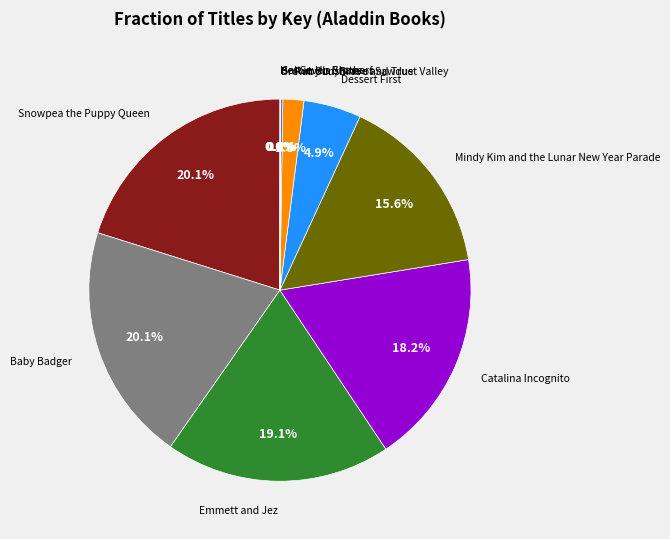

Does any single category account for the majority?

No